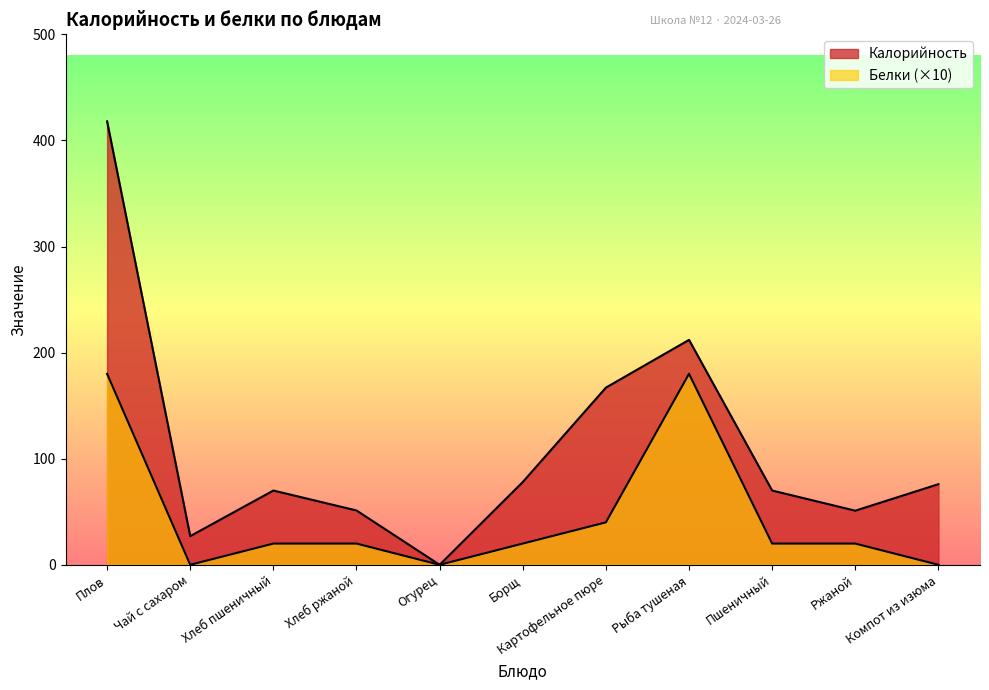

At which category does the chart reach its peak across all series?

Плов